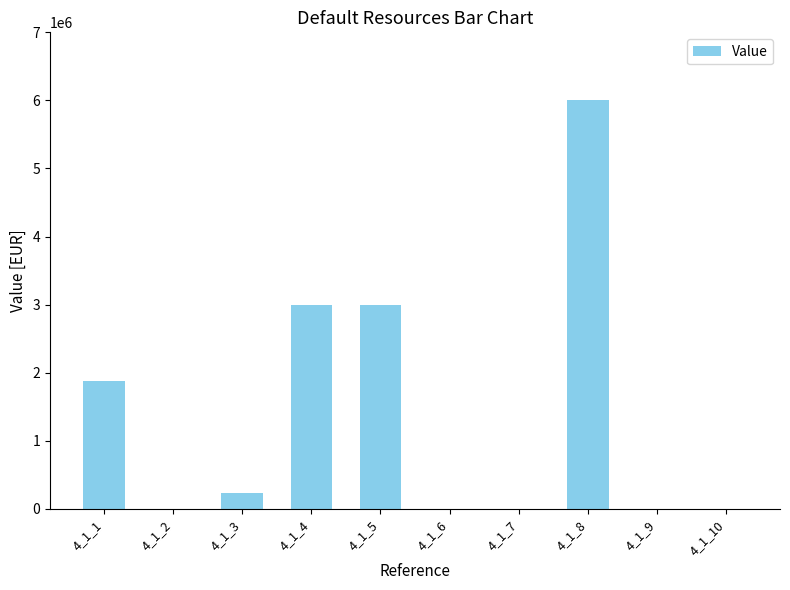

Is it true that the value at 4_1_6 is 3427049?

False